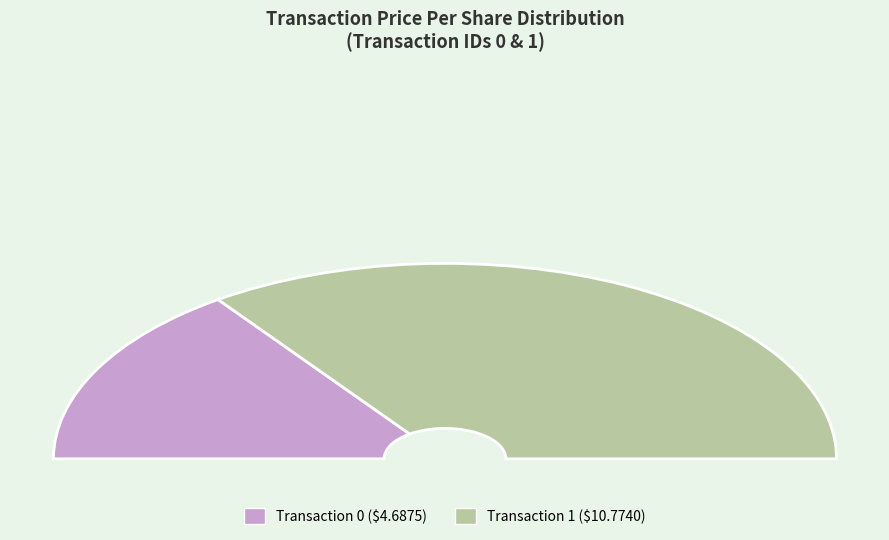

Rank the categories by value from lowest to highest.

0, 1